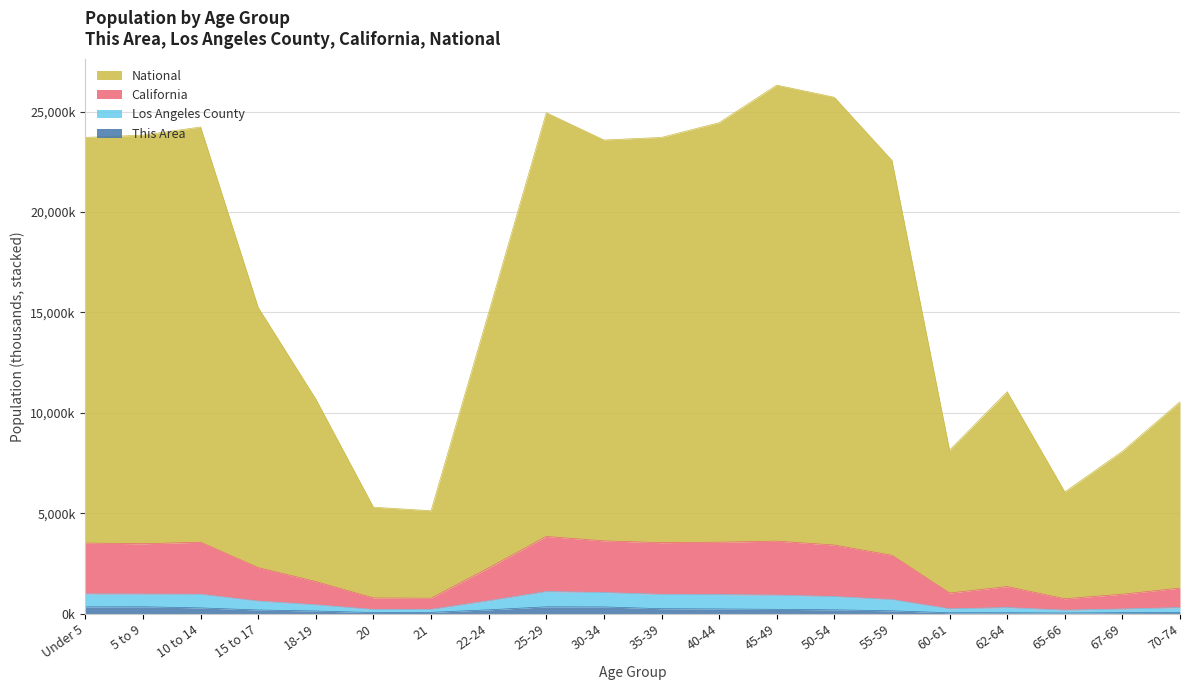

What are all the series names shown in the legend?

National, California, Los Angeles County, This Area